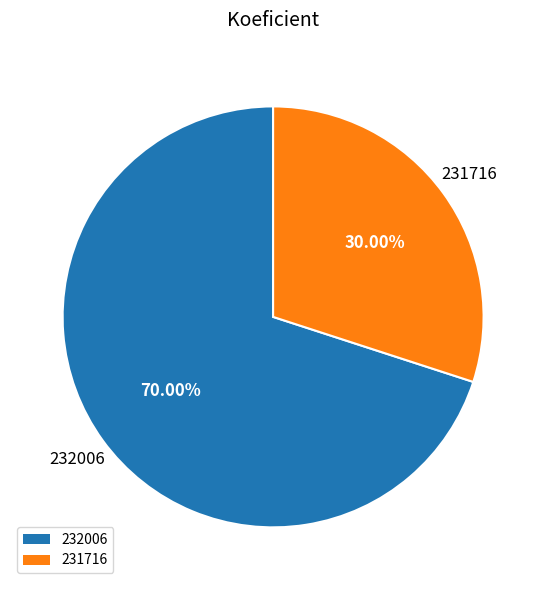

To the nearest percent, what is the combined percentage of 232006 and 231716?

100%